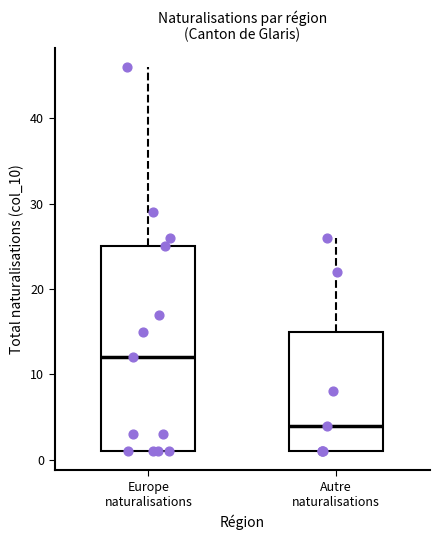

Which box's median line is the lowest?

Autre naturalisations